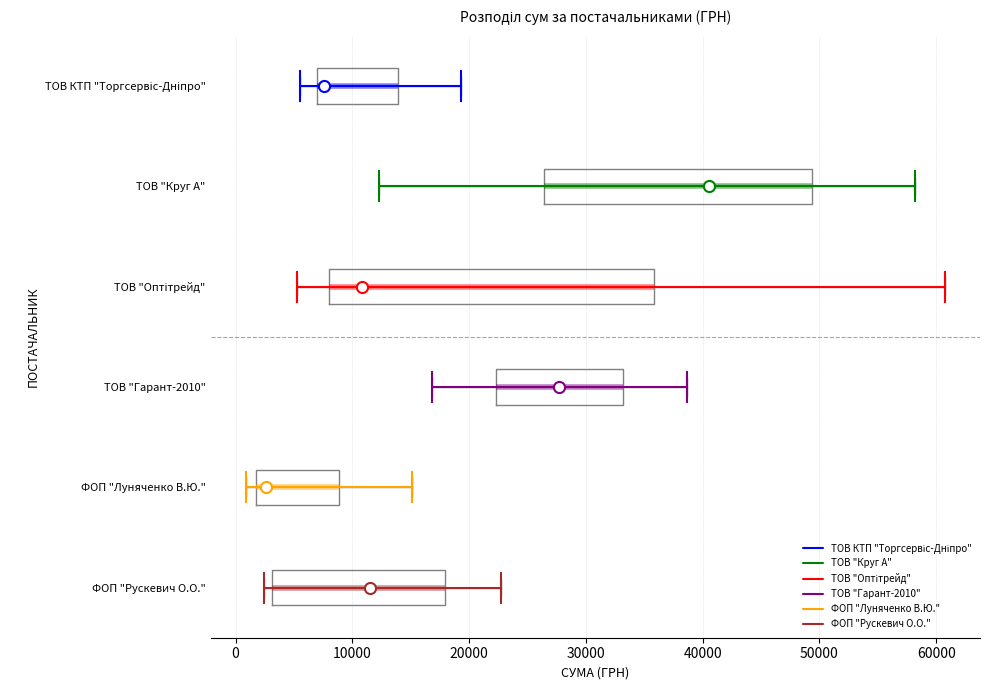

Reading bottom to top, read every box against the x-axis: the position of its median line, the range the box covers, and the ends of its whiskers. The values are not printed on the chart, so give them approximately, as read against the axis.

ФОП "Рускевич О.О.": median 12000, box 3000 to 18000, whiskers 2000 to 23000
ФОП "Луняченко В.Ю.": median 3000, box 2000 to 9000, whiskers 1000 to 15000
ТОВ "Гарант-2010": median 28000, box 22000 to 33000, whiskers 17000 to 39000
ТОВ "Оптітрейд": median 11000, box 8000 to 36000, whiskers 5000 to 61000
ТОВ "Круг А": median 41000, box 26000 to 49000, whiskers 12000 to 58000
ТОВ КТП "Торгсервіс-Дніпро": median 8000, box 7000 to 14000, whiskers 5000 to 19000